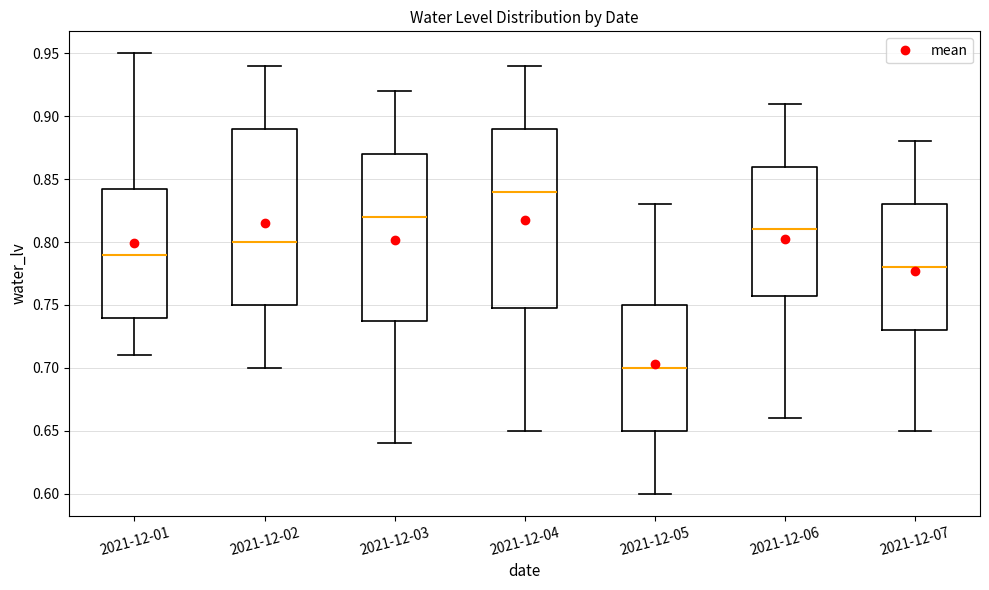

Where is the upper edge of the box for 2021-12-01 on the y-axis? The values are not printed on the chart, so give them approximately, as read against the axis.

0.845